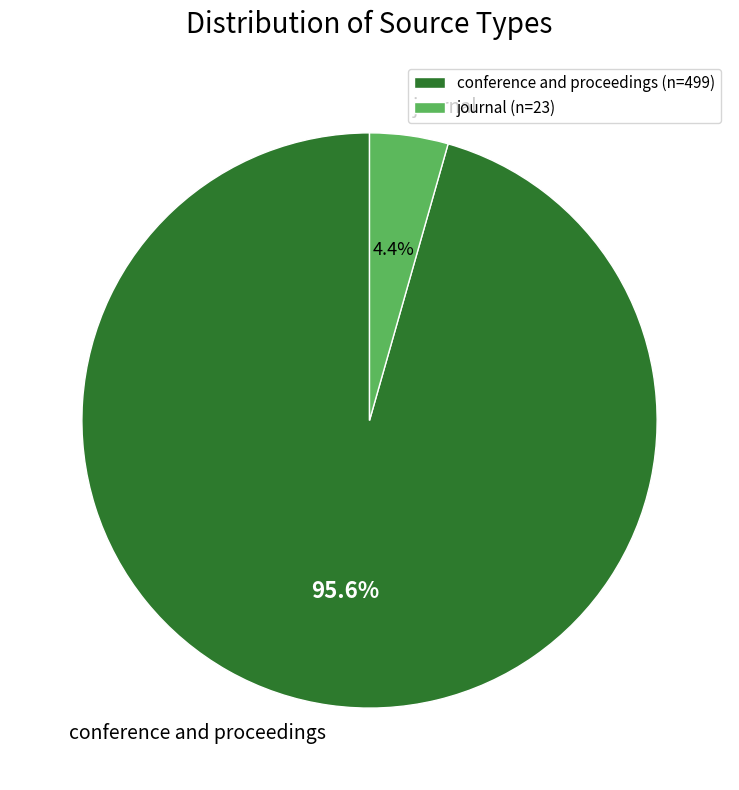

Do journal and conference and proceedings together represent more than half of the pie?

Yes